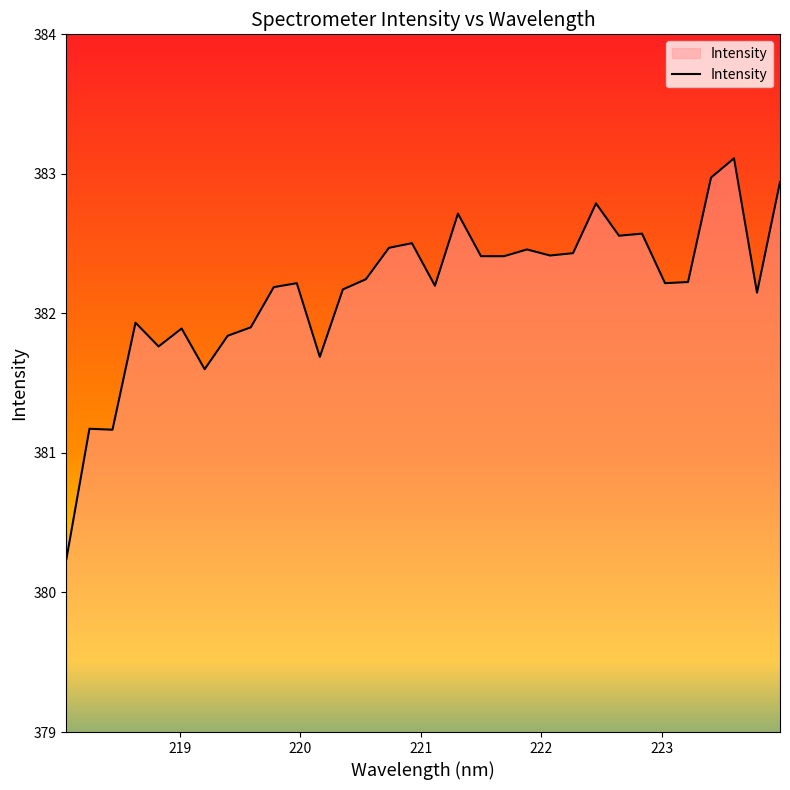

What is the difference between the maximum and minimum values?

2.9